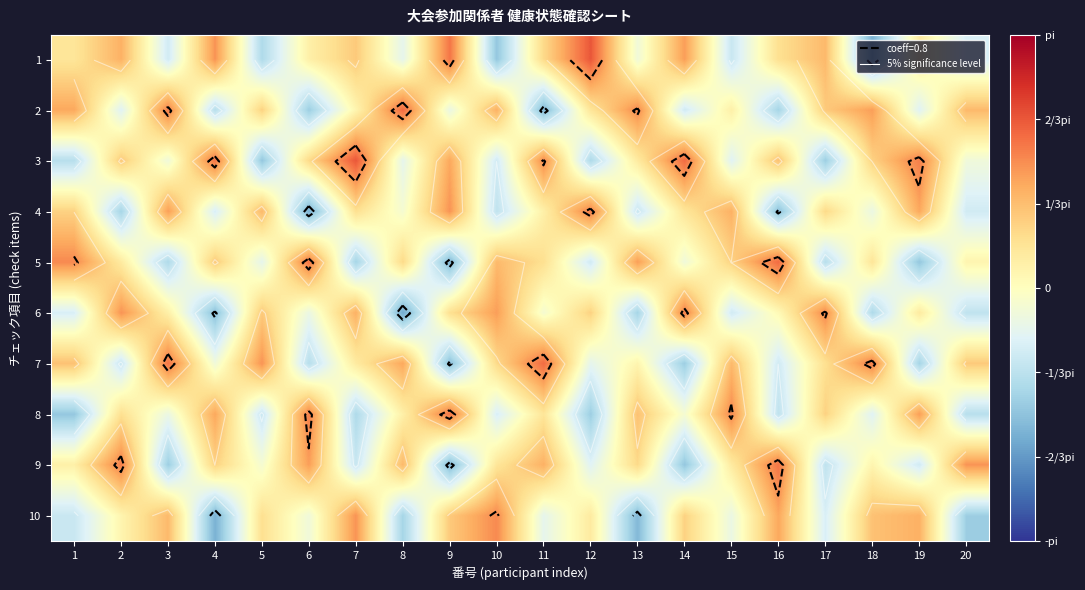

What is the total value across all series at 4?

0.8